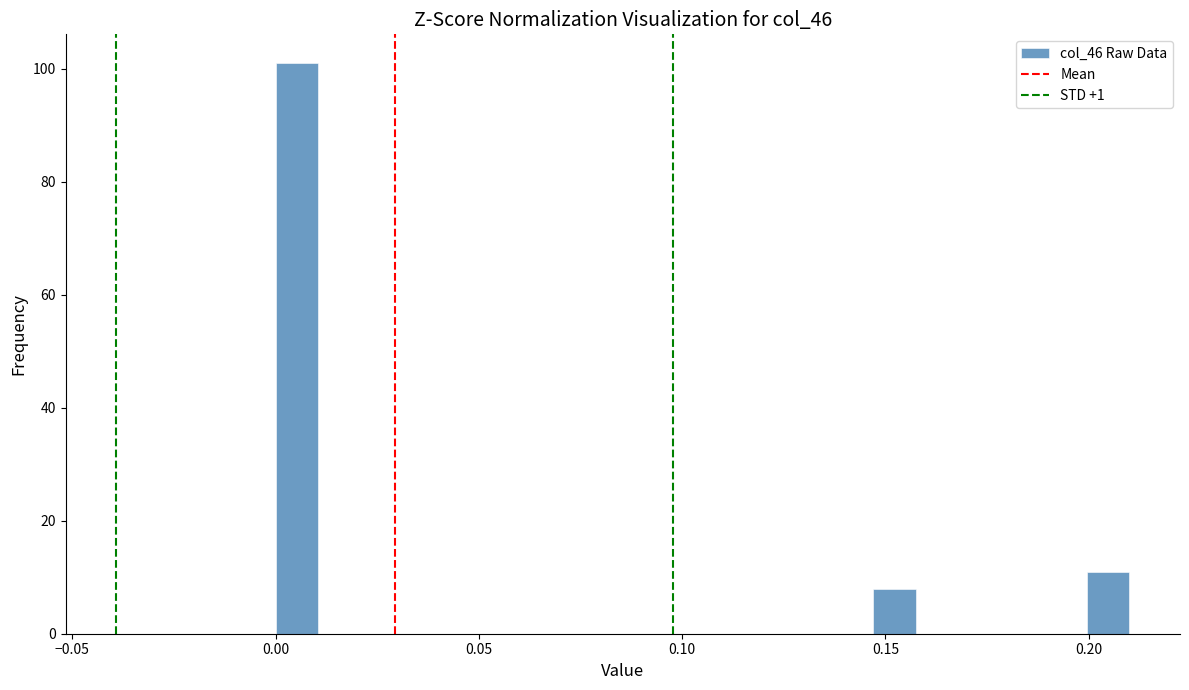

Read against the x-axis, roughly where is the centre of the tallest bar?

0.005